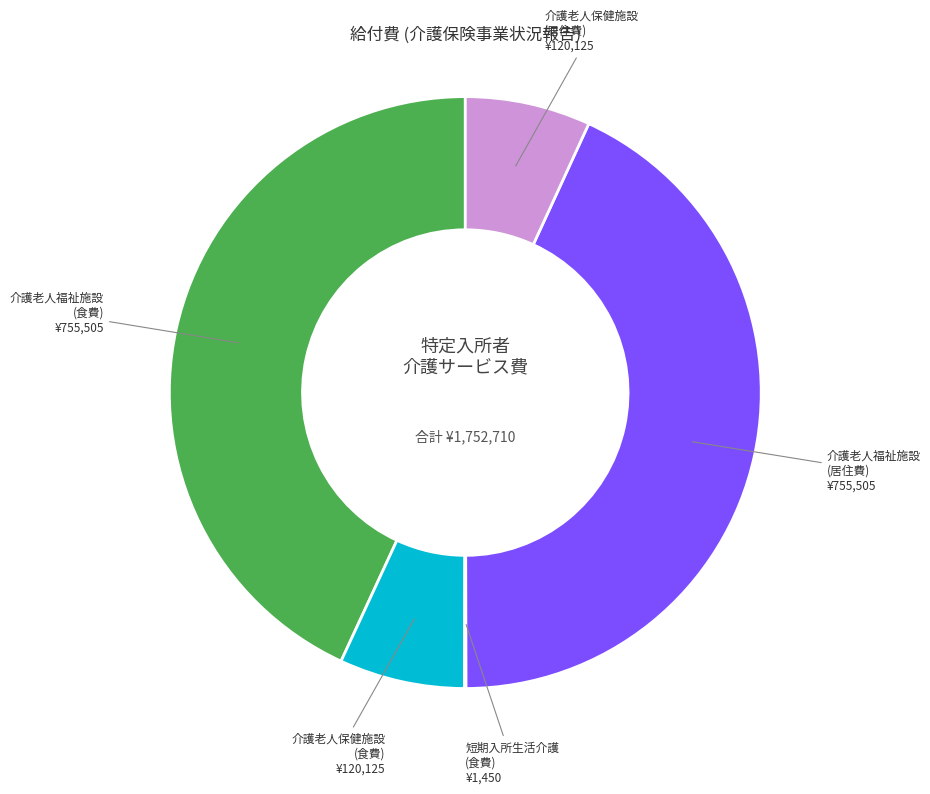

Does any single category account for the majority?

No